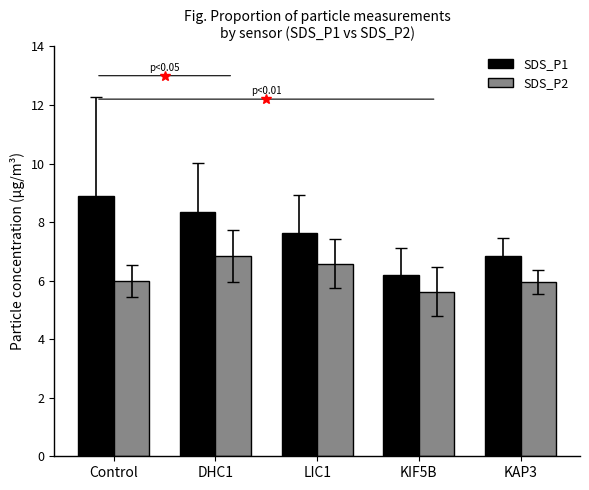

Which category has the highest value in the SDS_P2 series?

DHC1